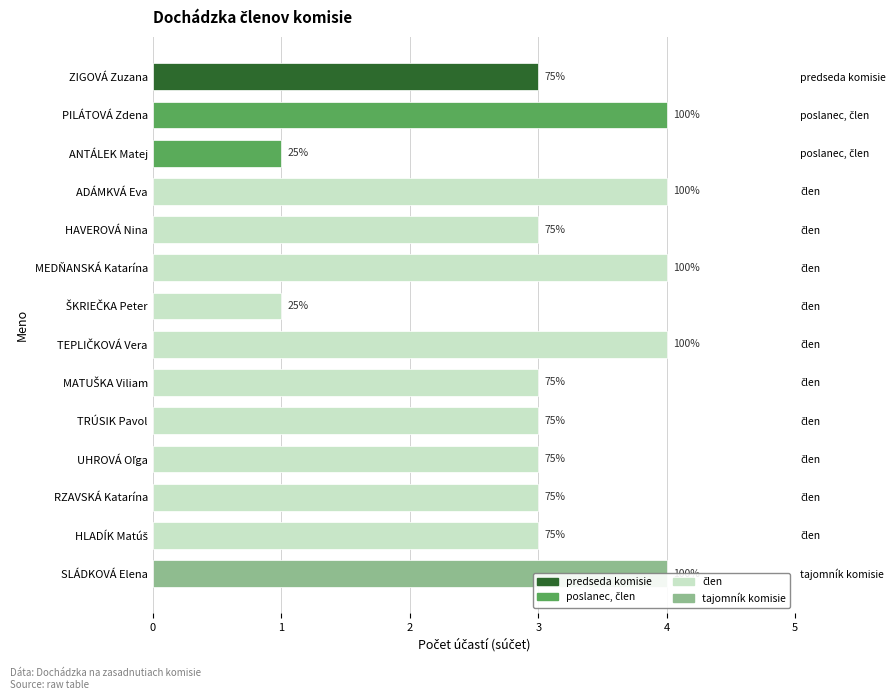

Approximately how many times larger is the value at UHROVÁ Oľga compared to ŠKRIEČKA Peter?

3.0